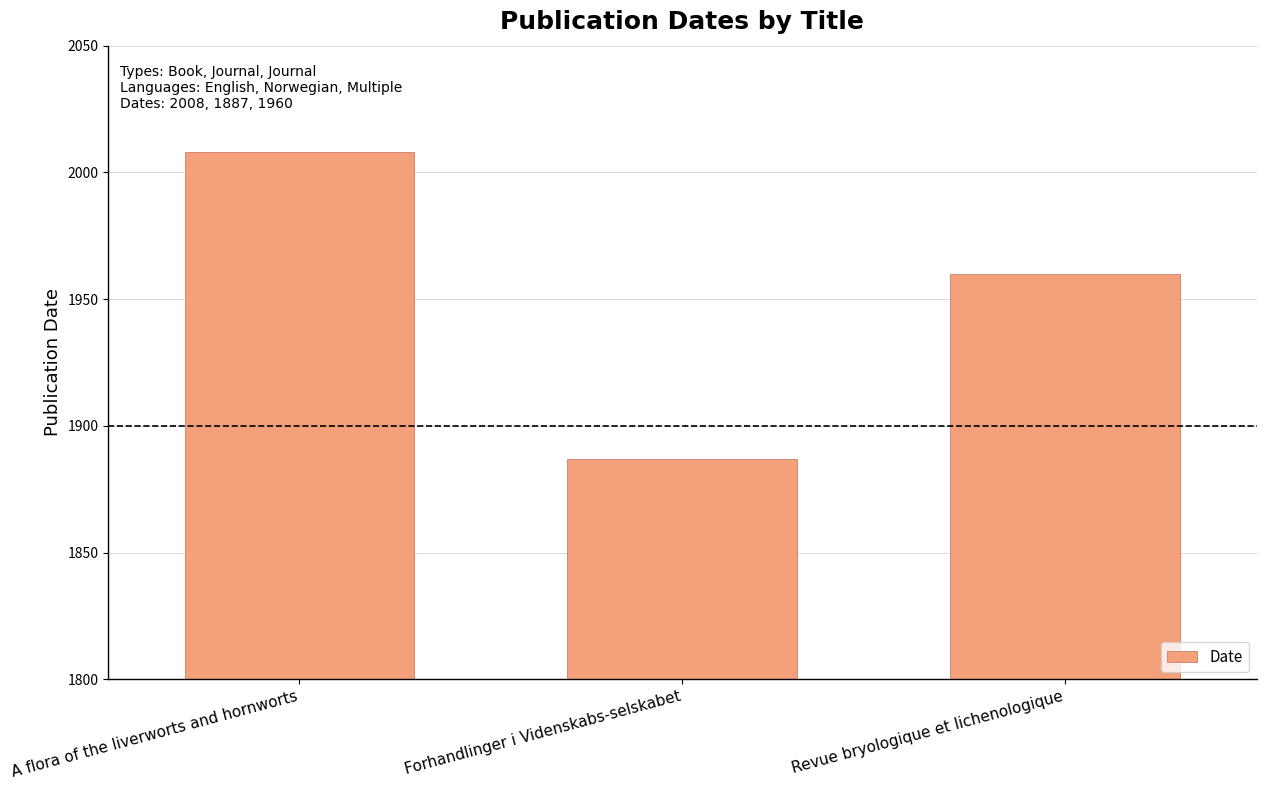

Read the value at Revue bryologique et lichenologique, to the nearest 50.

1950